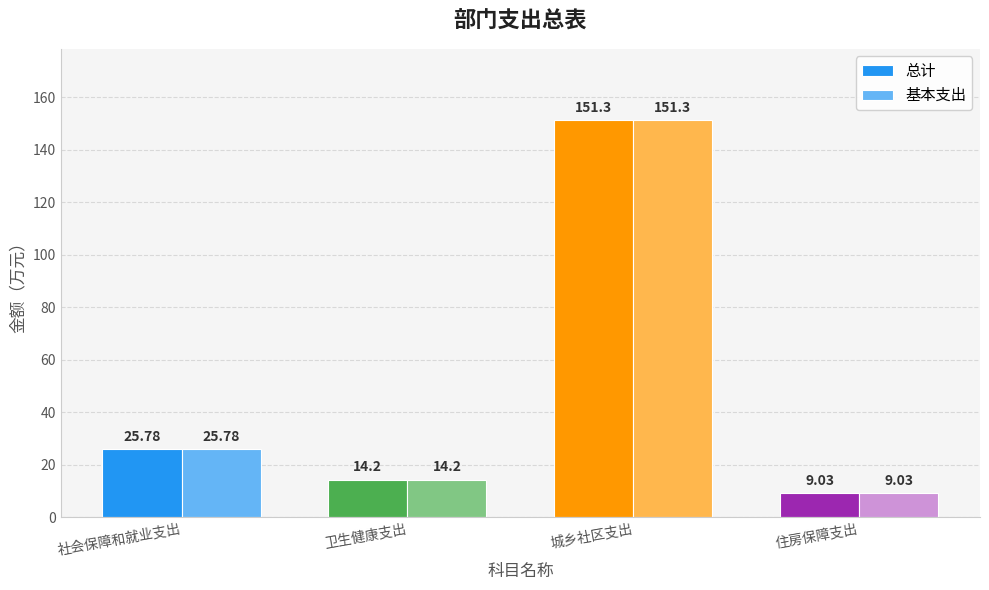

The value of 基本支出 at 城乡社区支出 is 151.3. True or false?

True